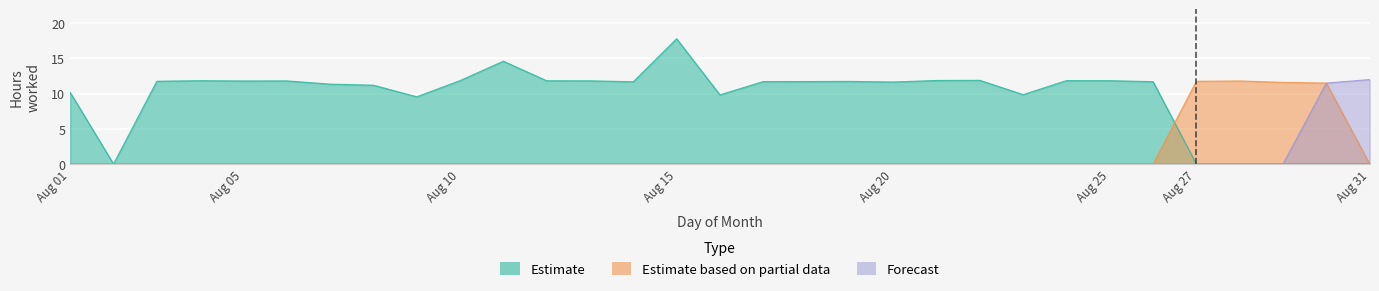

At which label is Forecast closest to 6?

30